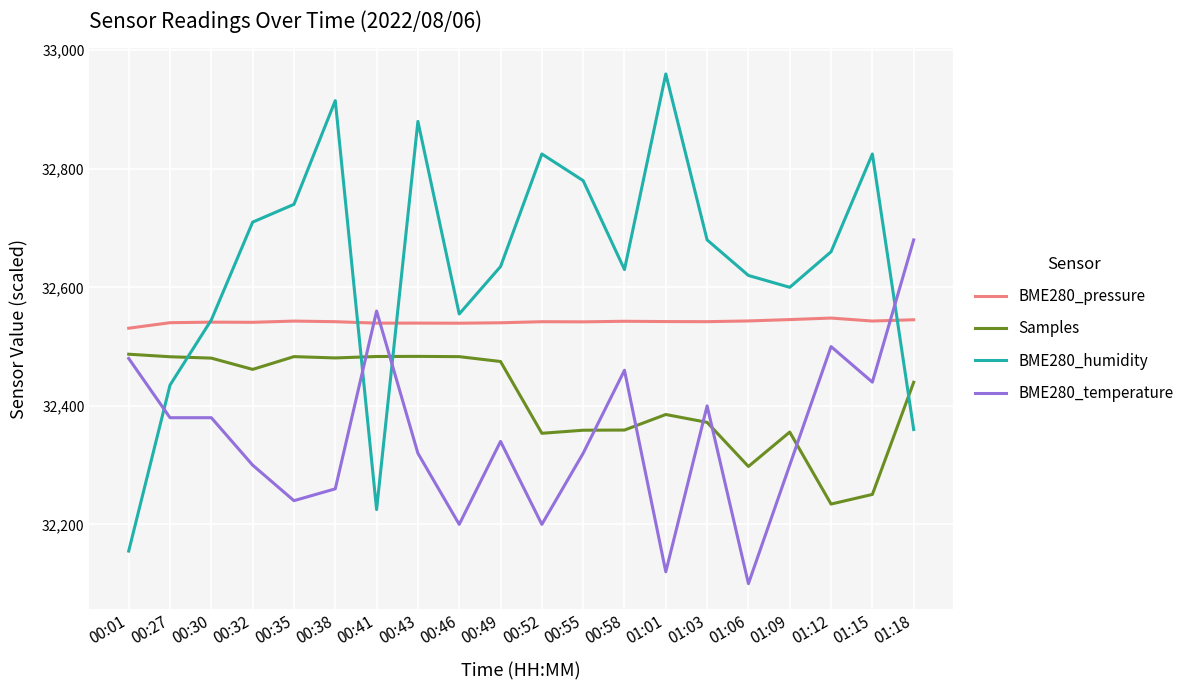

True or false: BME280_temperature and BME280_pressure intersect in this chart.

True